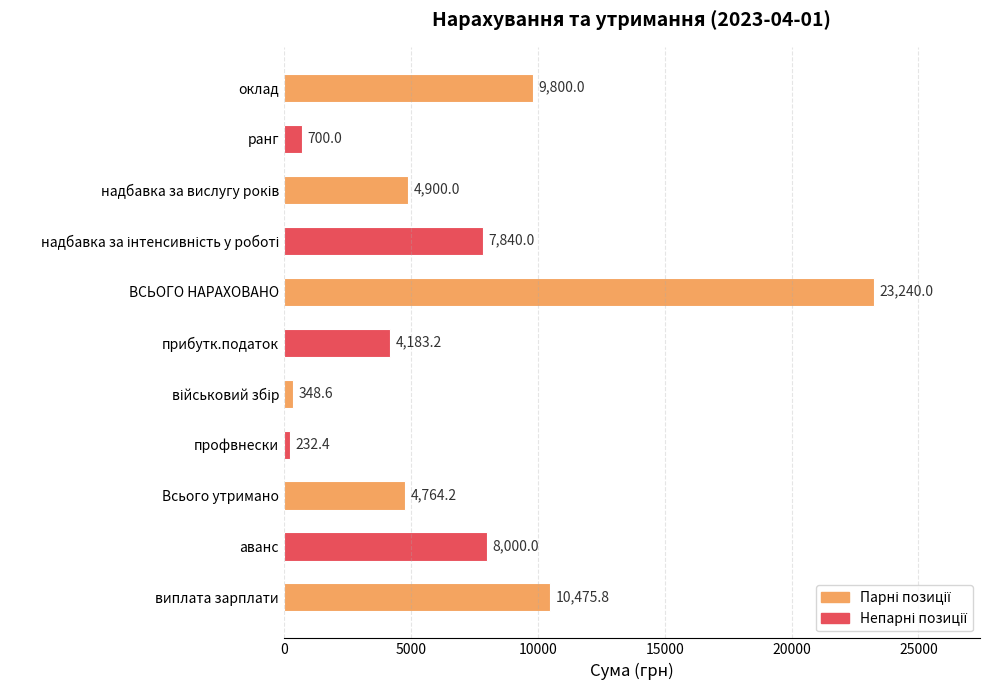

Which has a higher value, ранг or виплата зарплати?

виплата зарплати